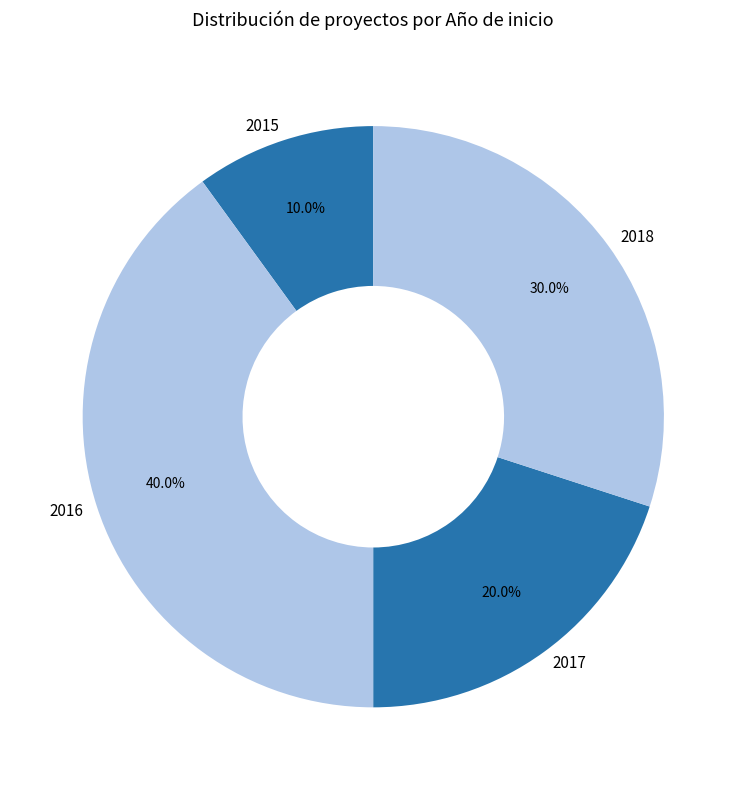

Which slice is the largest?

2016